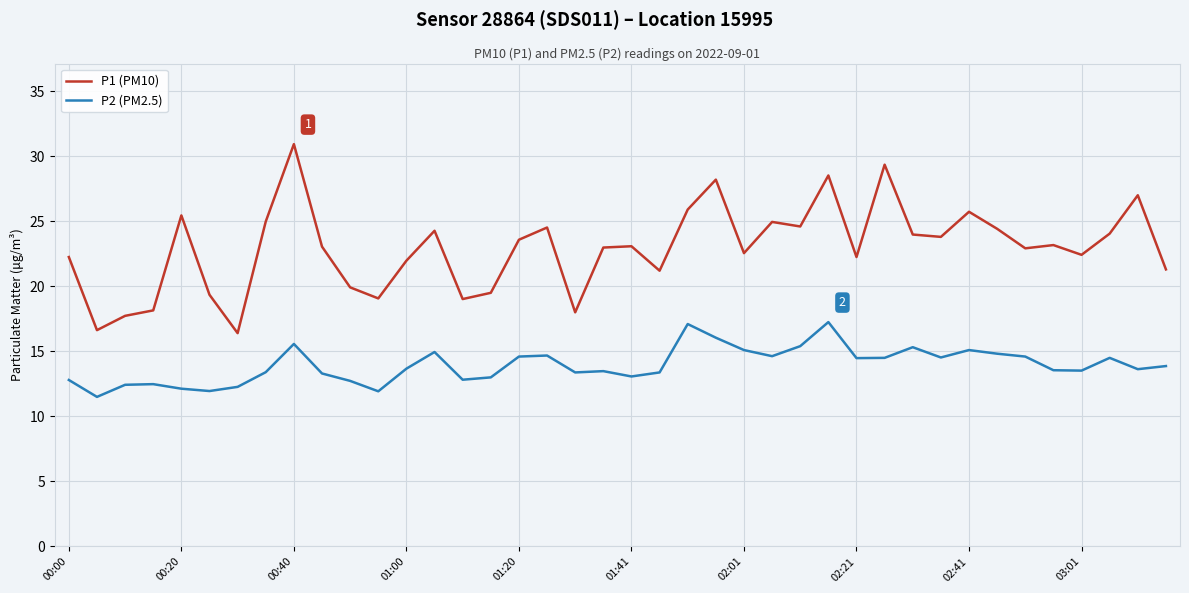

How many categories are shown in the chart?

40